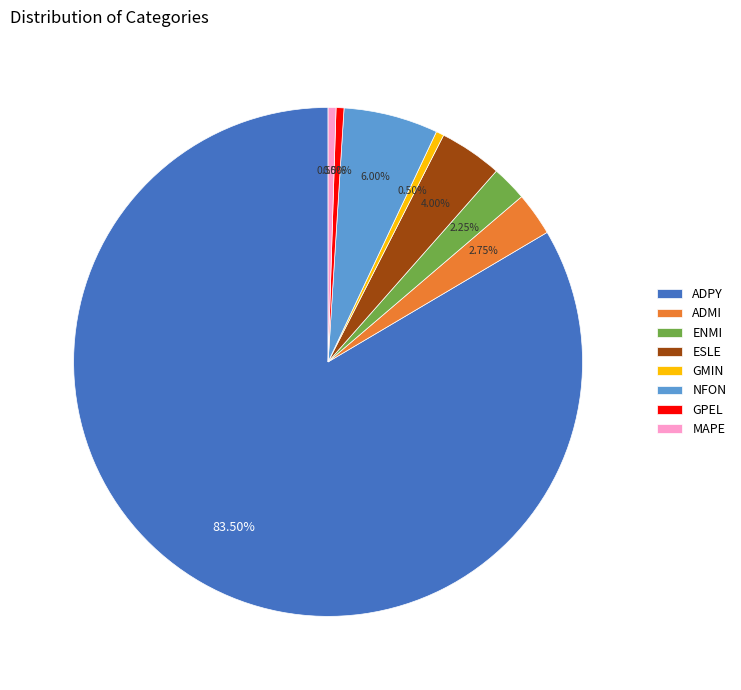

To the nearest percent, what is the difference between the ADMI and ADPY slice percentages?

81%